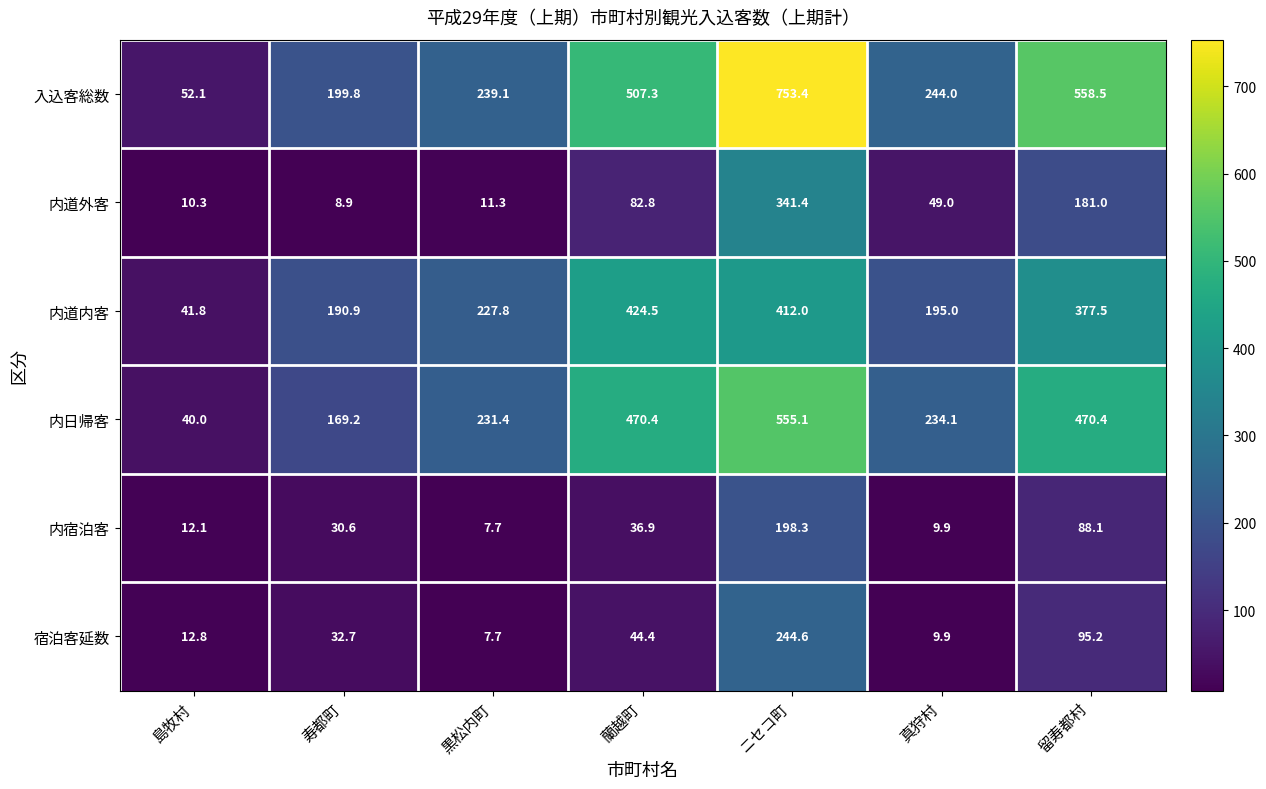

Read the 内道内客 value at 蘭越町.

424.5